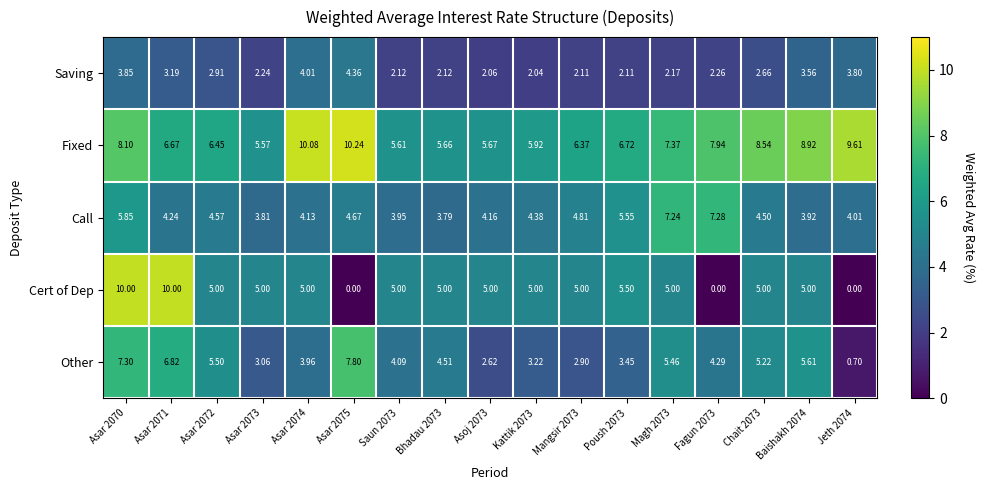

What is the maximum value shown in the chart?

10.2